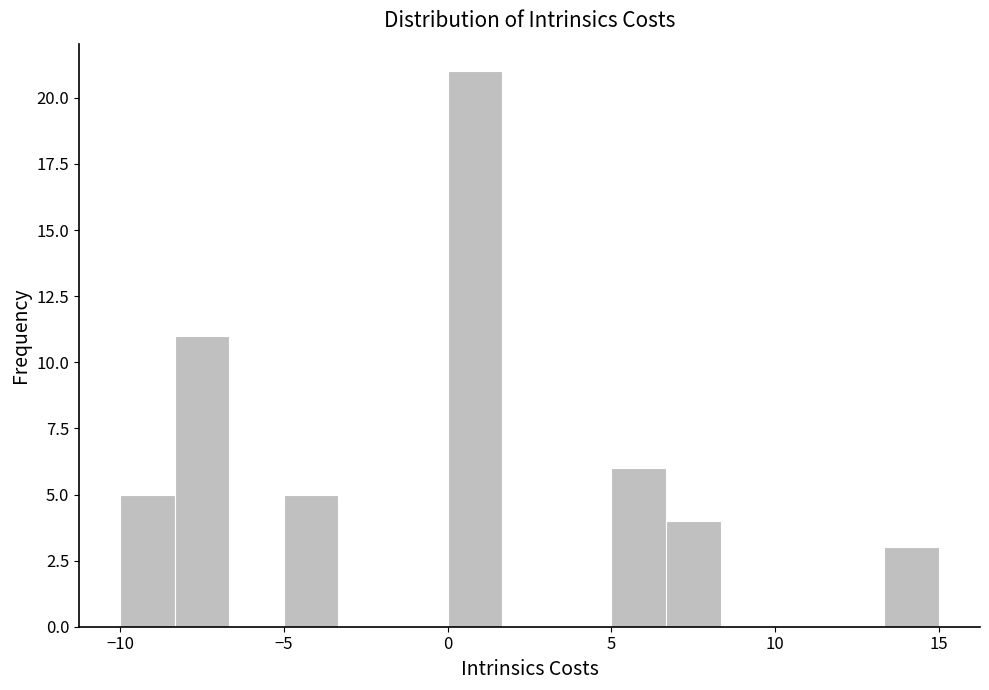

Read against the x-axis, roughly where is the centre of the tallest bar?

1.0